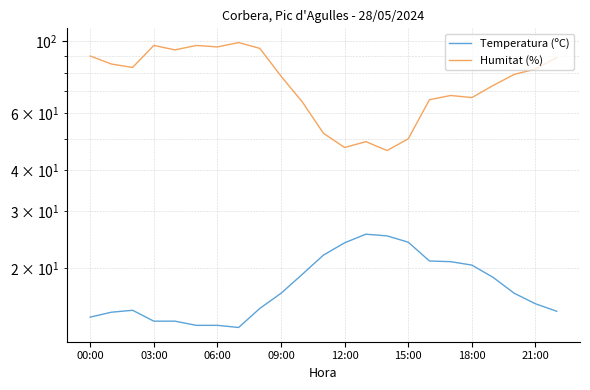

What is the sum of the Temperatura (ºC) values at 18 and 22?

35.1